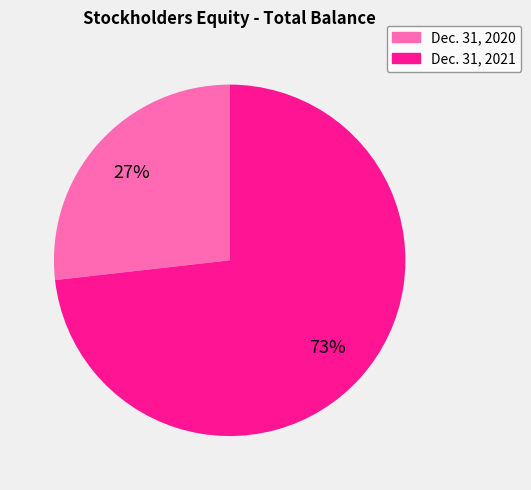

How many segments does this pie chart have?

2